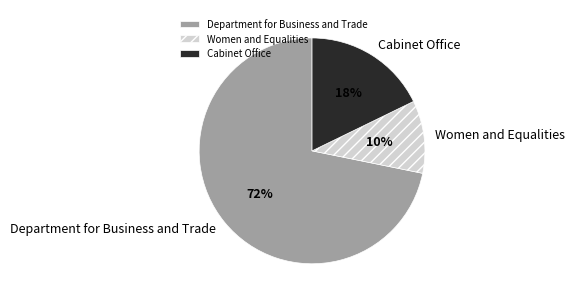

Do Cabinet Office and Women and Equalities together represent more than half of the pie?

No